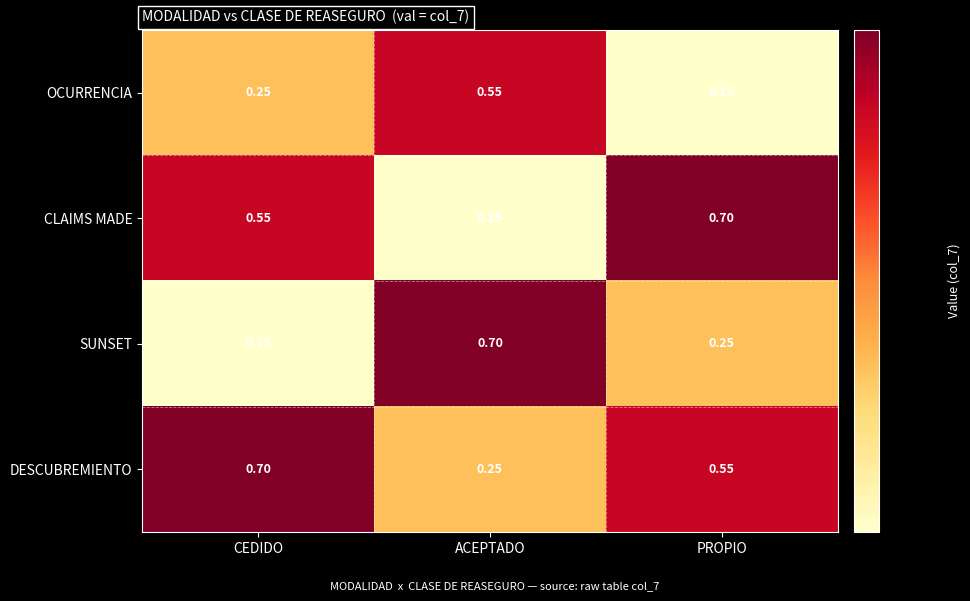

Is the value of OCURRENCIA at CEDIDO greater than the value of CLAIMS MADE at PROPIO?

No